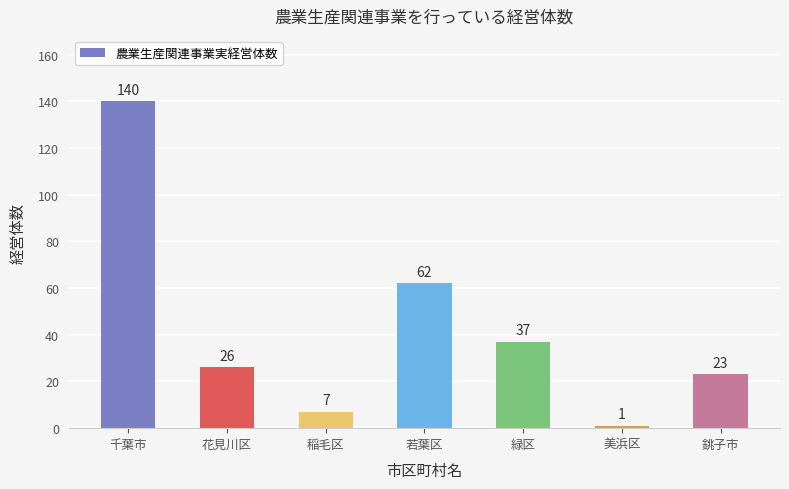

What is the average value?

42